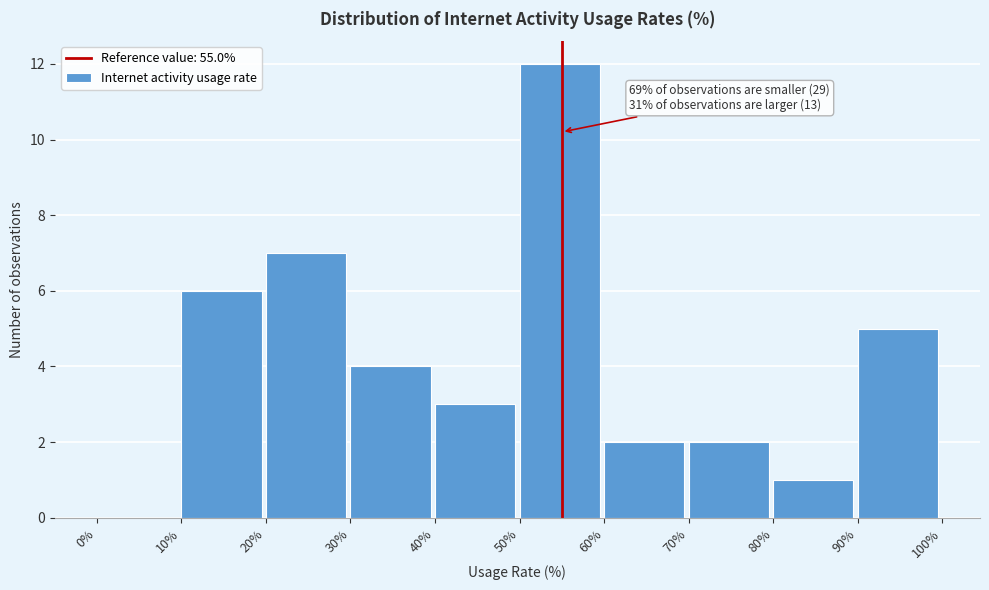

Which range on the x-axis has the tallest bar?

50% to 60%